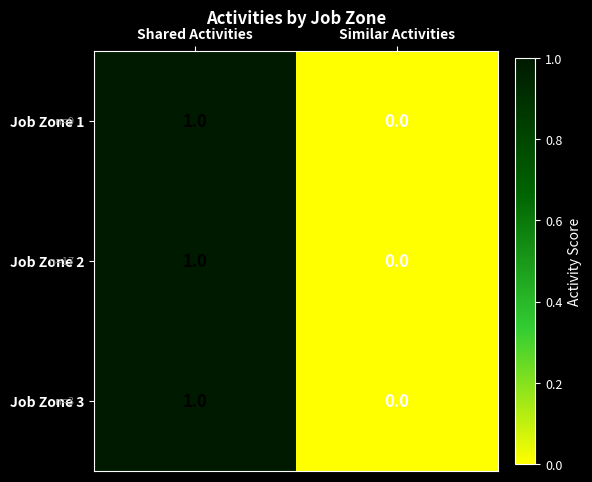

Count the number of data series in this chart.

3